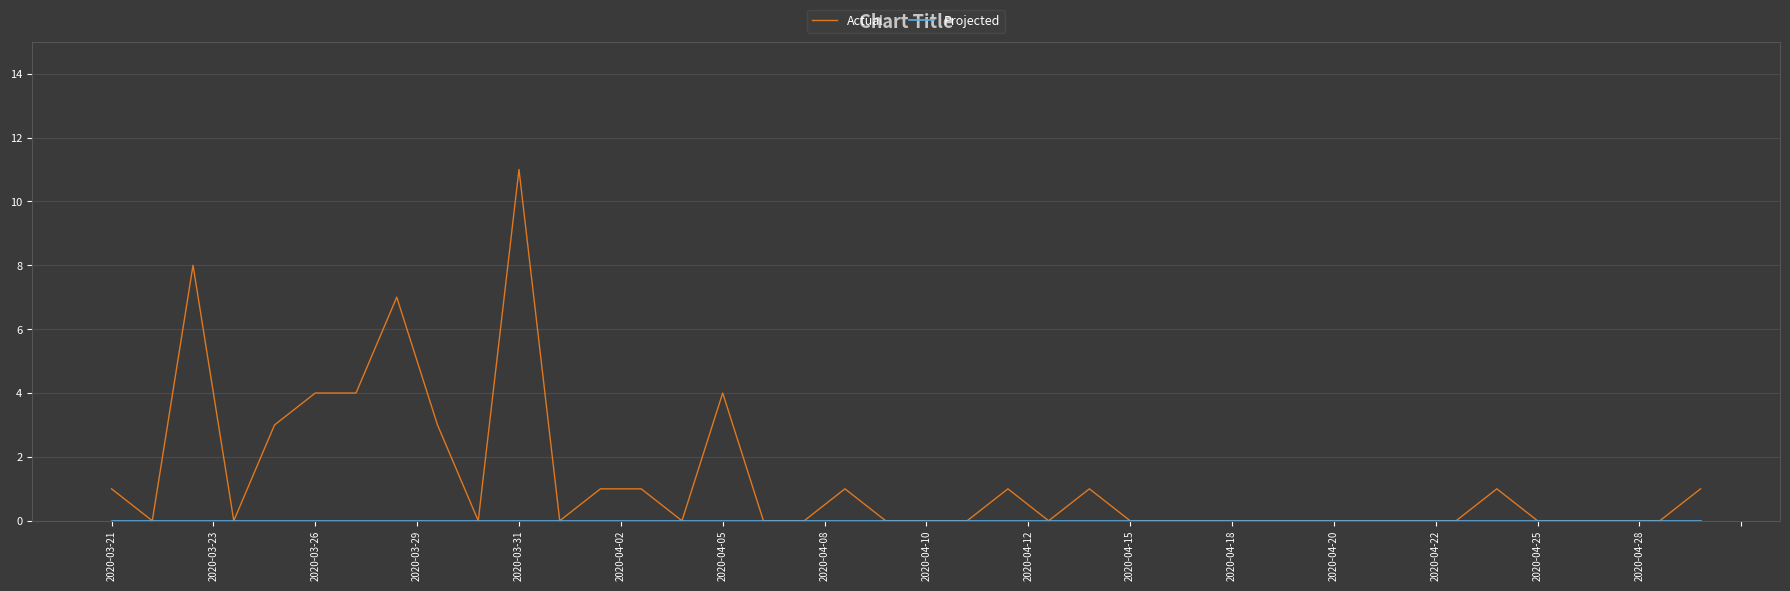

What is the maximum value shown in the chart?

11